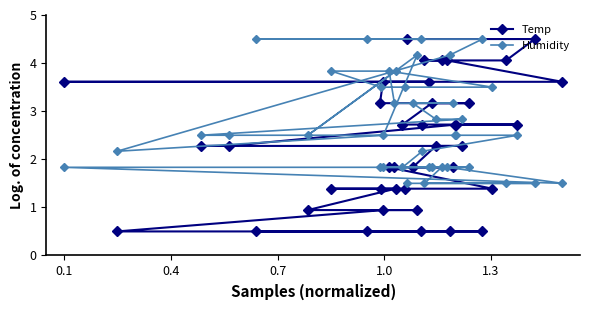

Which series ends up on top after the final intersection of Temp and Humidity?

Humidity